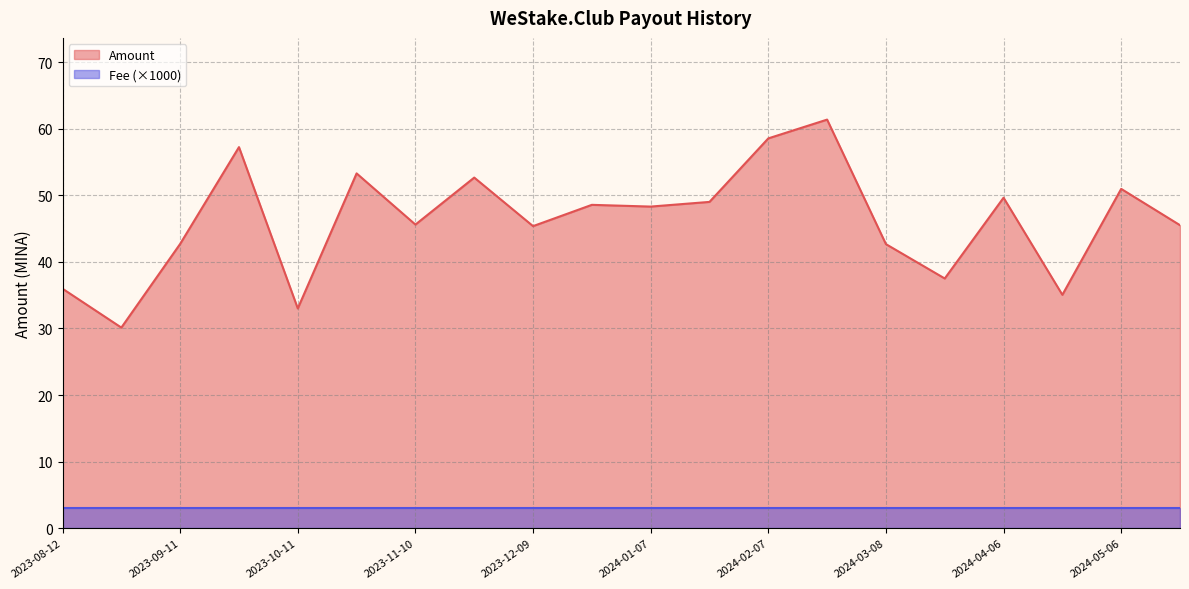

In Amount, how many points are higher than both neighbors (excluding endpoints)?

7